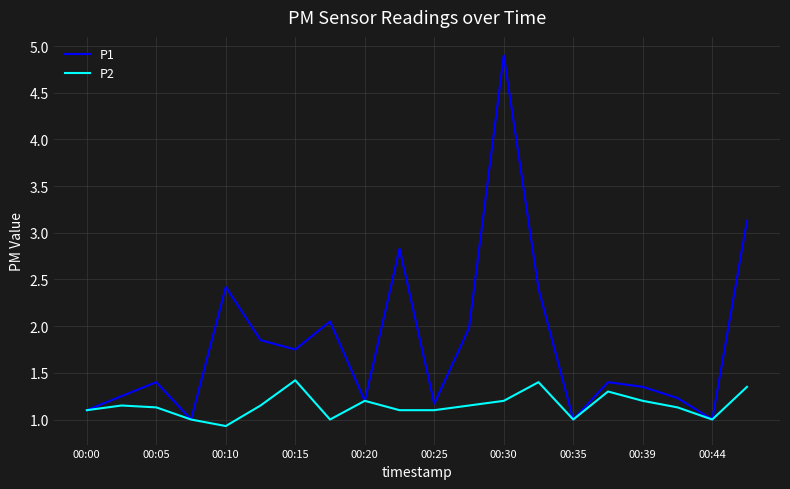

Rank the series by their average value, from lowest to highest.

P2, P1